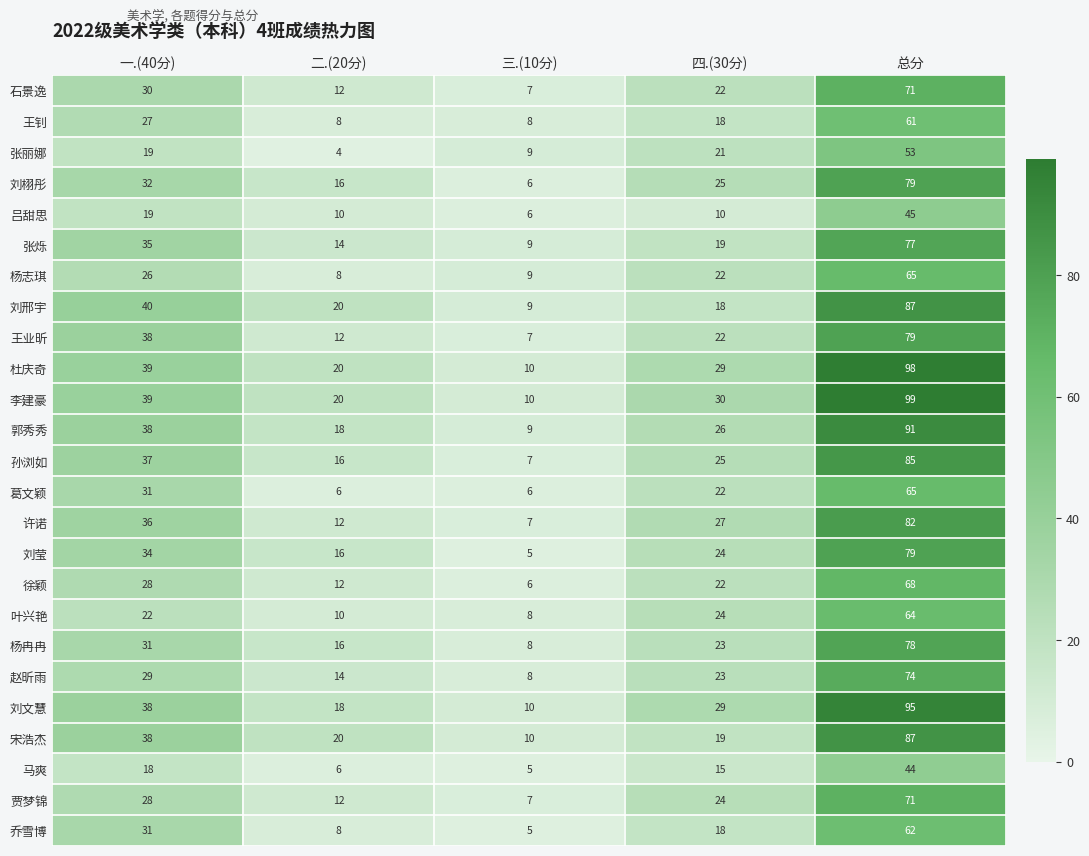

Read the 许诺 value at 三.(10分), to the nearest 10.

10